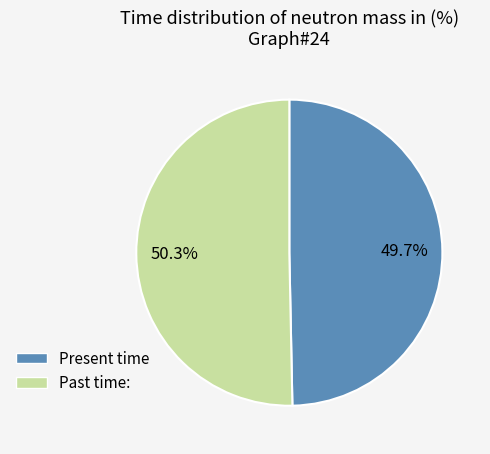

Rank the categories by value from lowest to highest.

Present time, Past time: